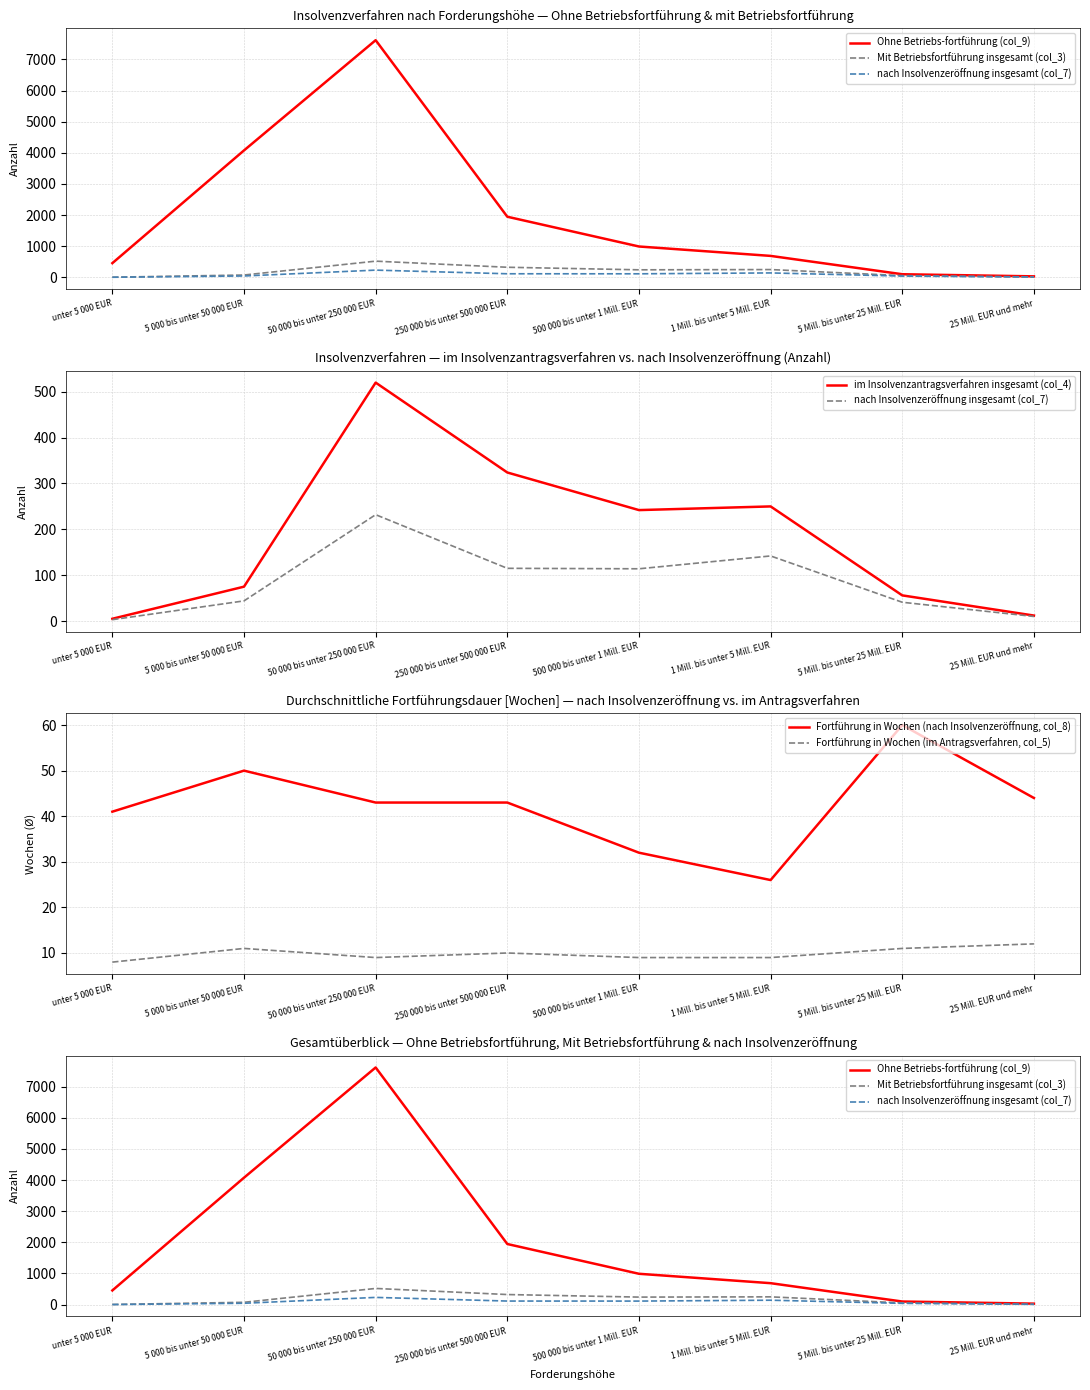

Is this an area chart (filled region under the line)?

No